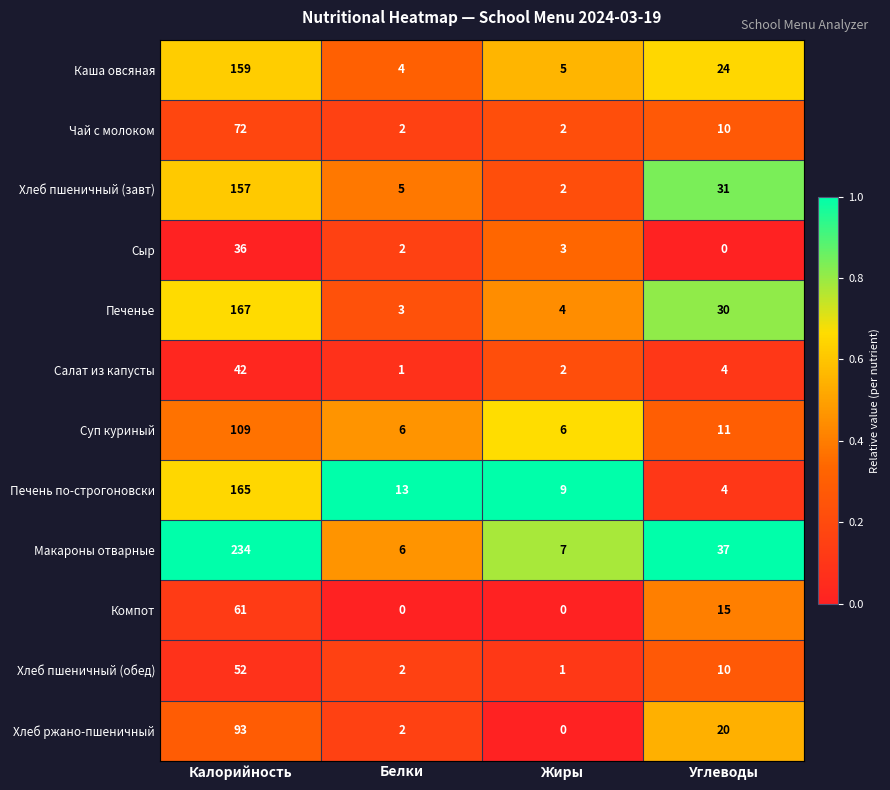

What is the difference between the Печенье values at Углеводы and Калорийность?

137